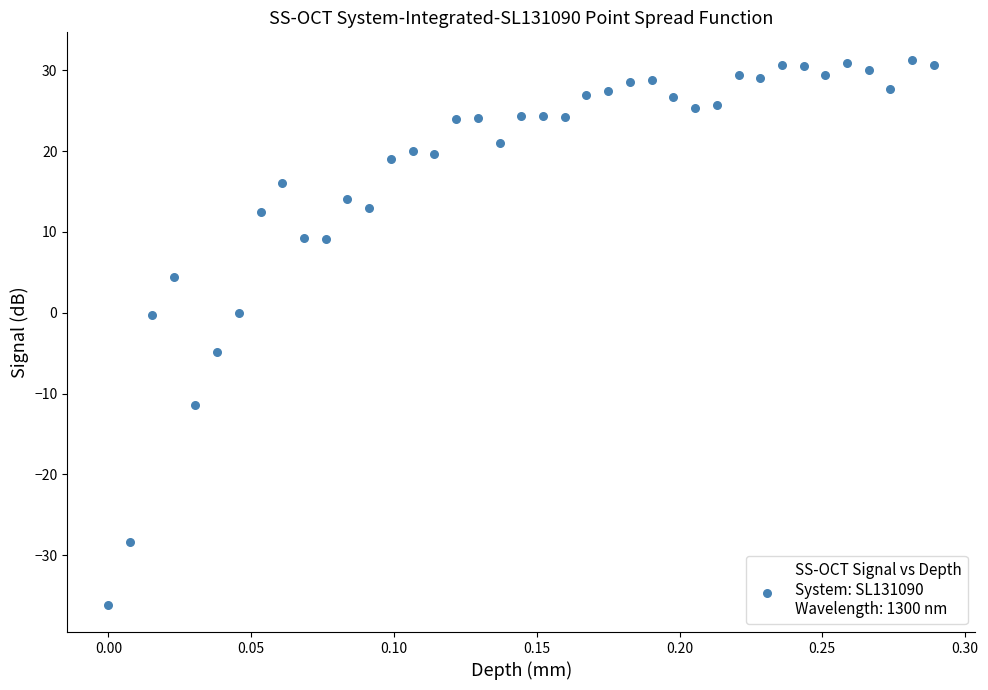

What is the range of X values (max minus min)?

0.3